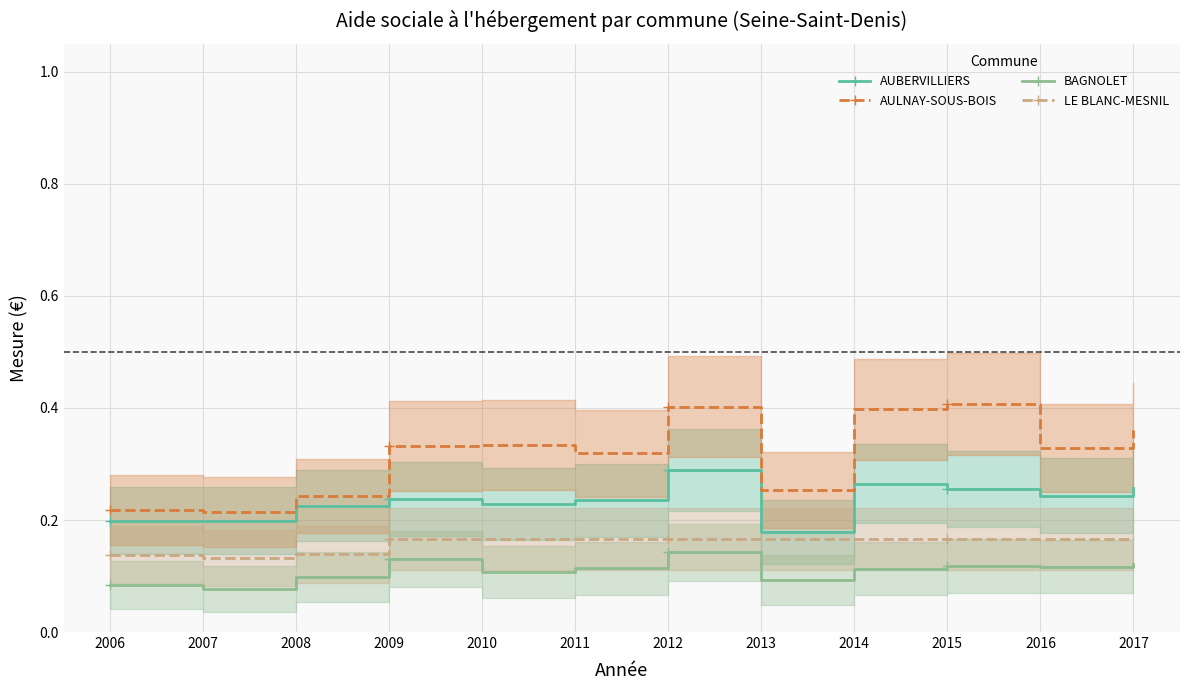

What value does the LE BLANC-MESNIL series have at 2008?

0.1